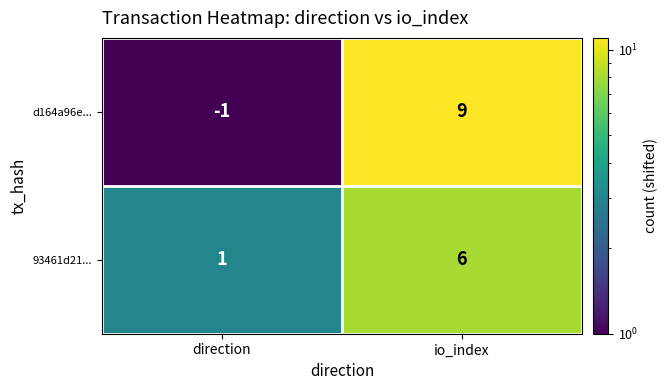

What is the maximum value shown in the chart?

9